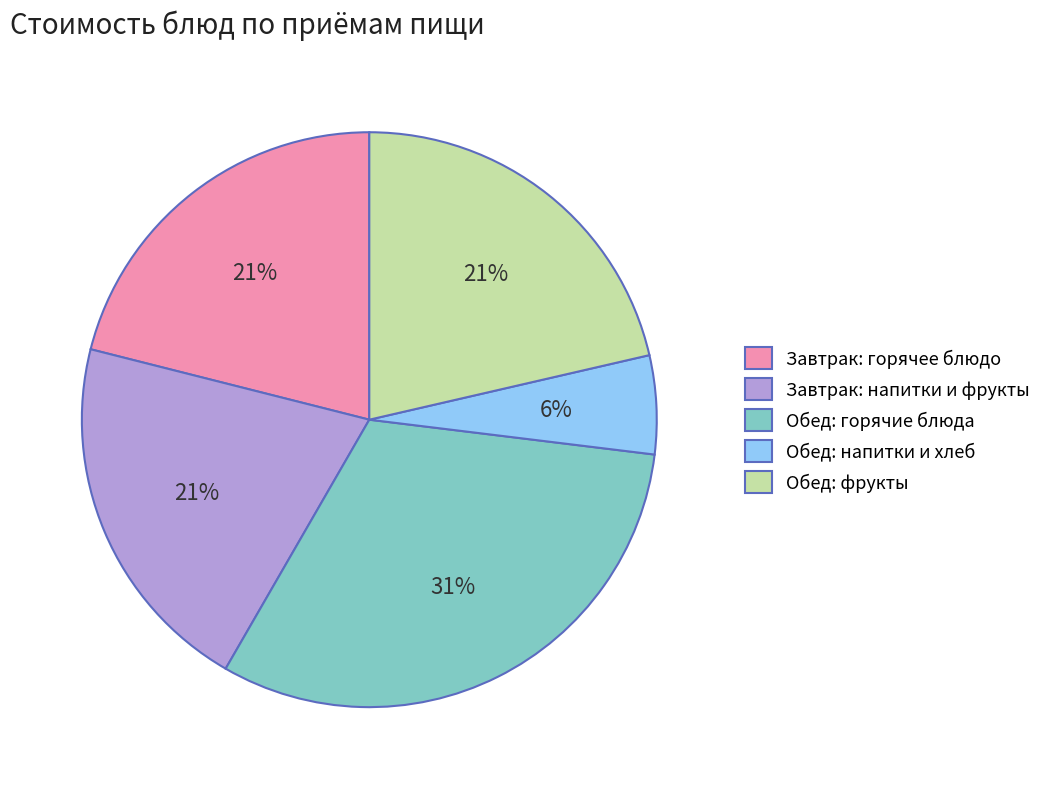

Count the number of slices in the pie.

5